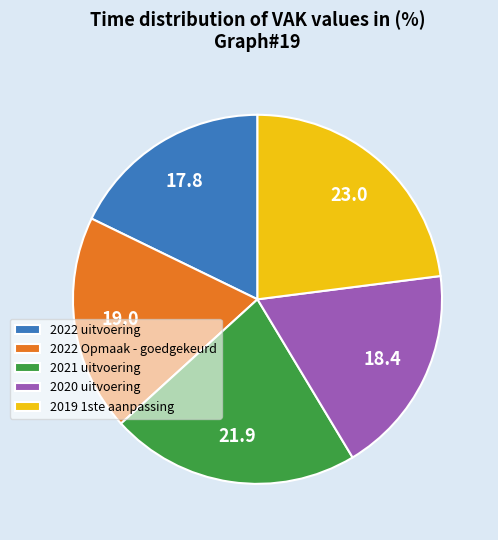

Rank the categories by value from lowest to highest.

2022 uitvoering, 2020 uitvoering, 2022 Opmaak - goedgekeurd, 2021 uitvoering, 2019 1ste aanpassing